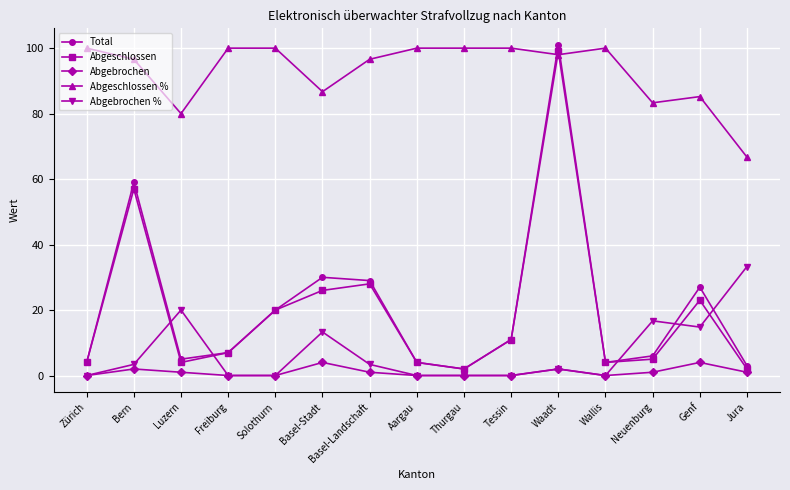

What is the total value across all series at Wallis?

108.0